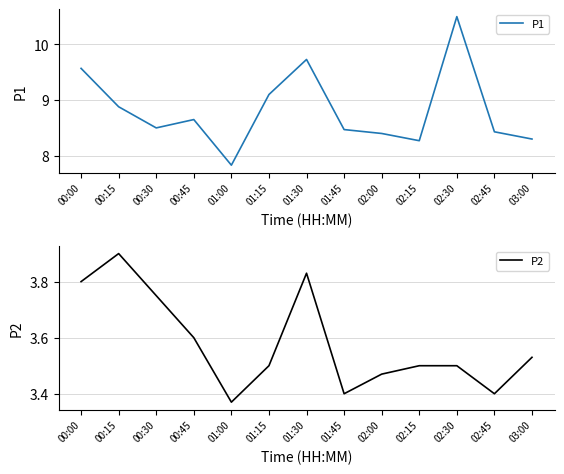

Between 00:45 and 01:45, which series saw the biggest shift?

P2